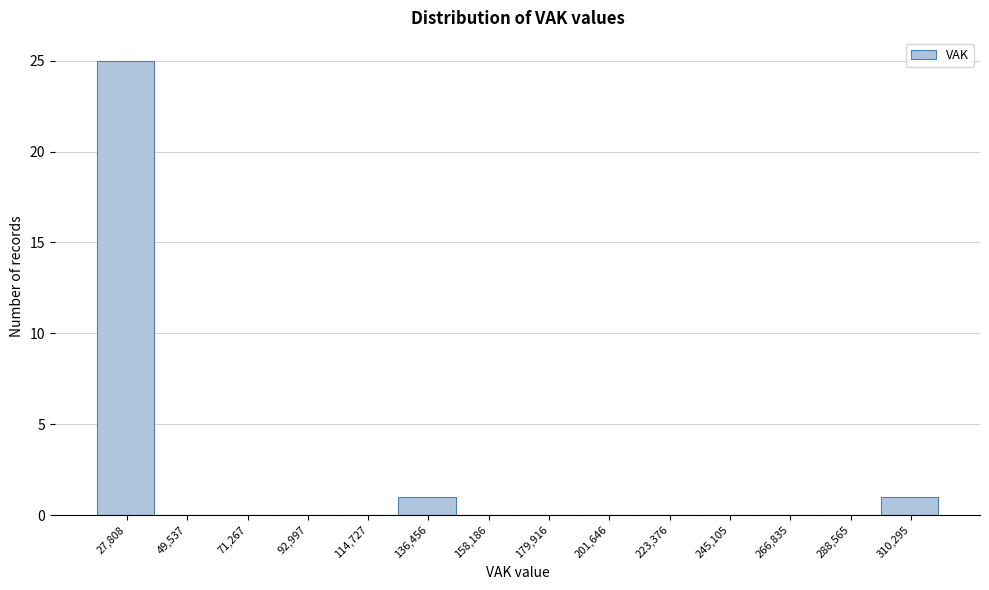

At which category does the chart reach its peak across all series?

27,808